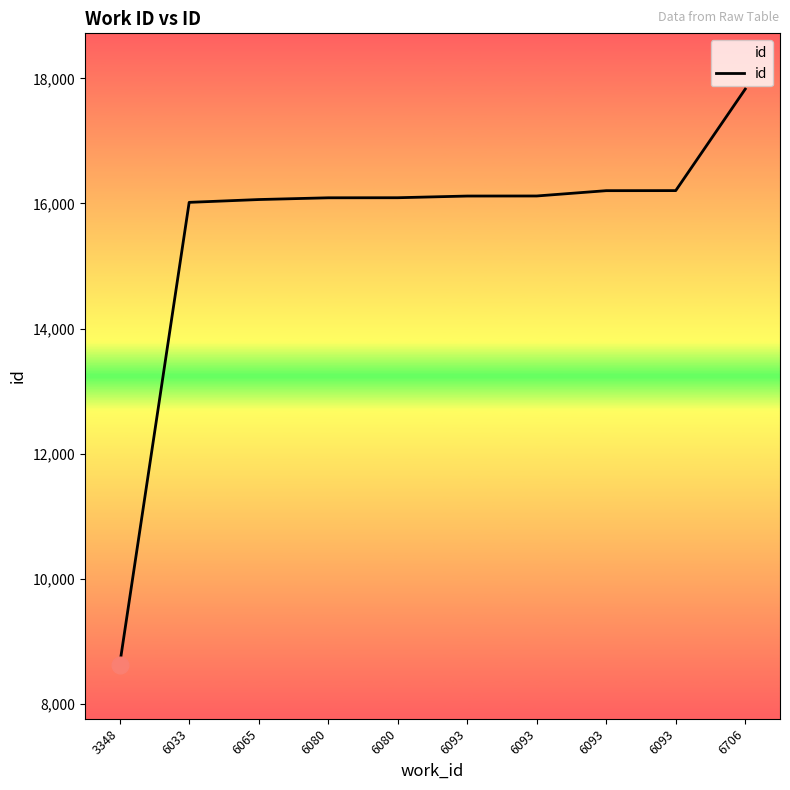

What is the difference between the values at 6706 and 6033?

1812